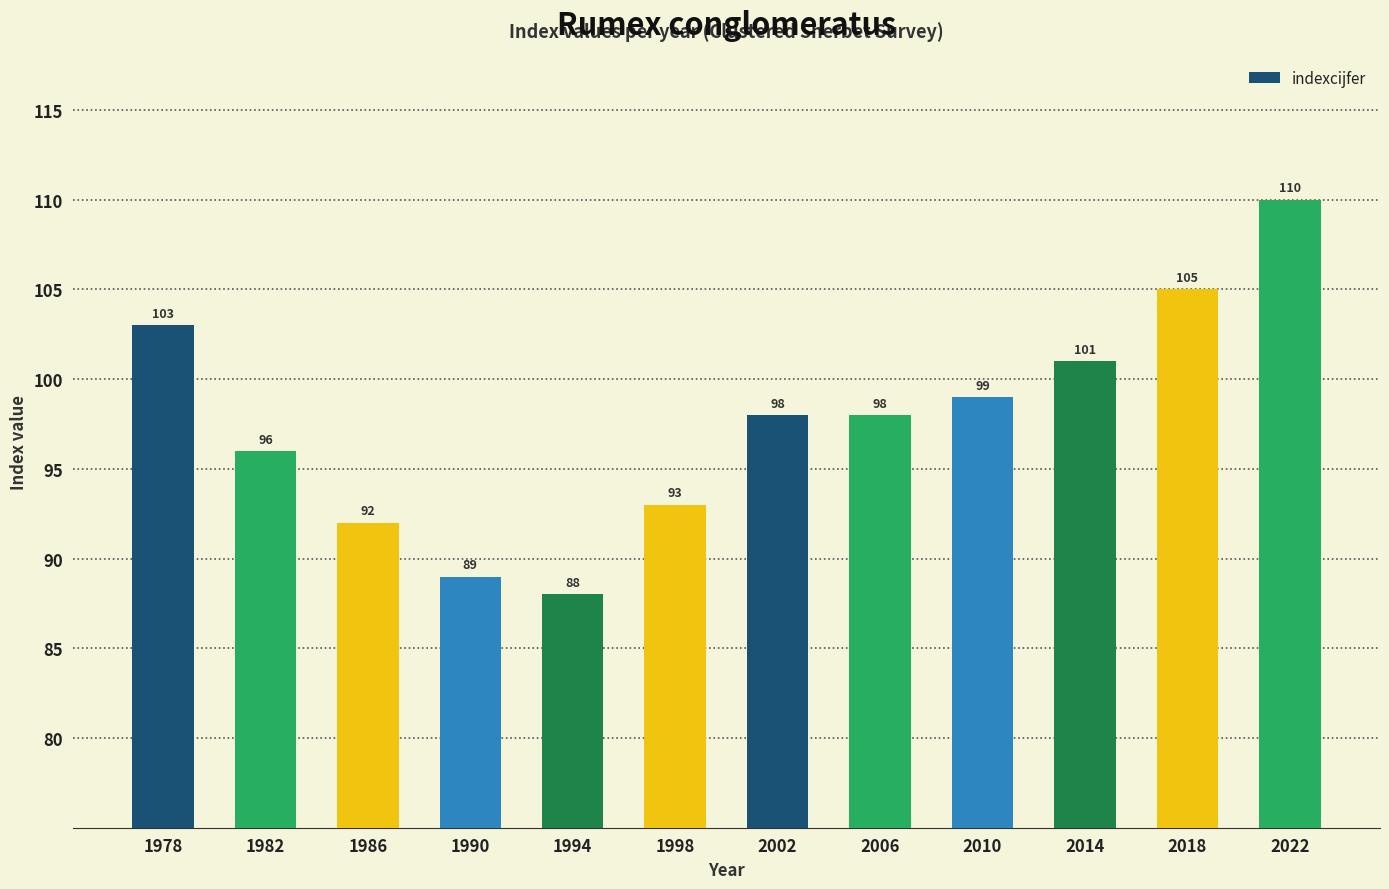

How many data points does each series have?

12